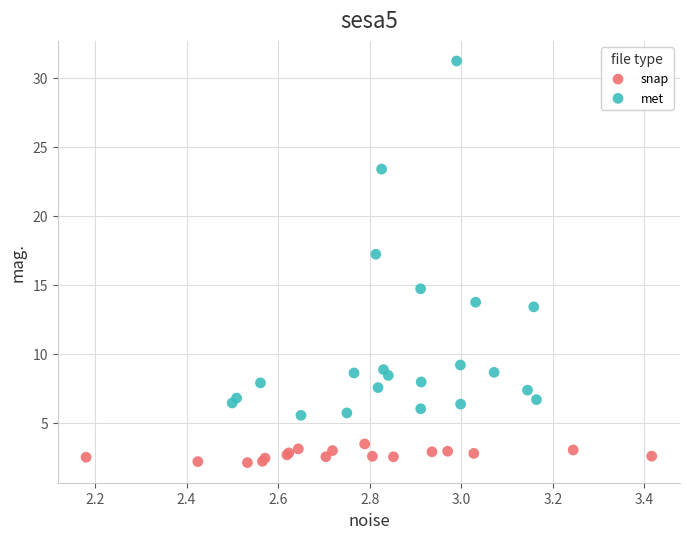

Which series reaches the maximum Y coordinate?

met